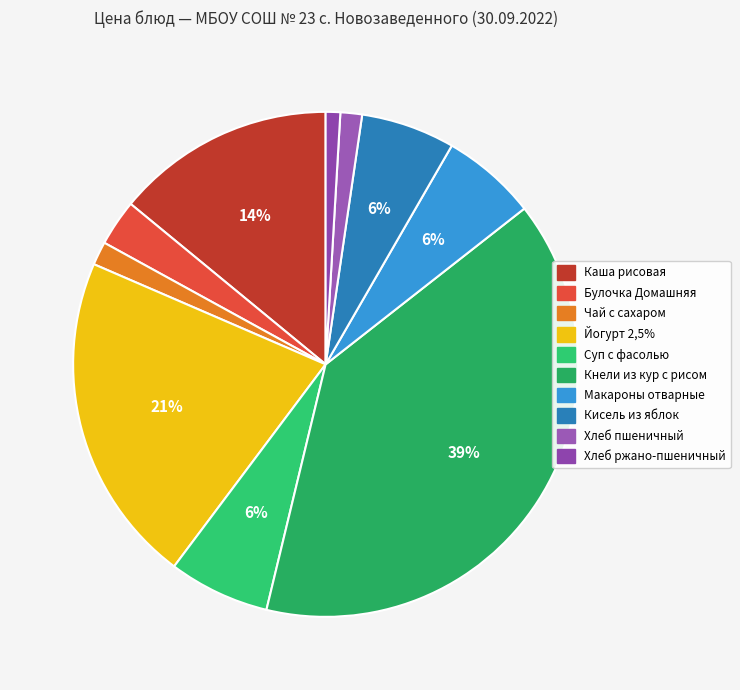

Count the number of slices in the pie.

10